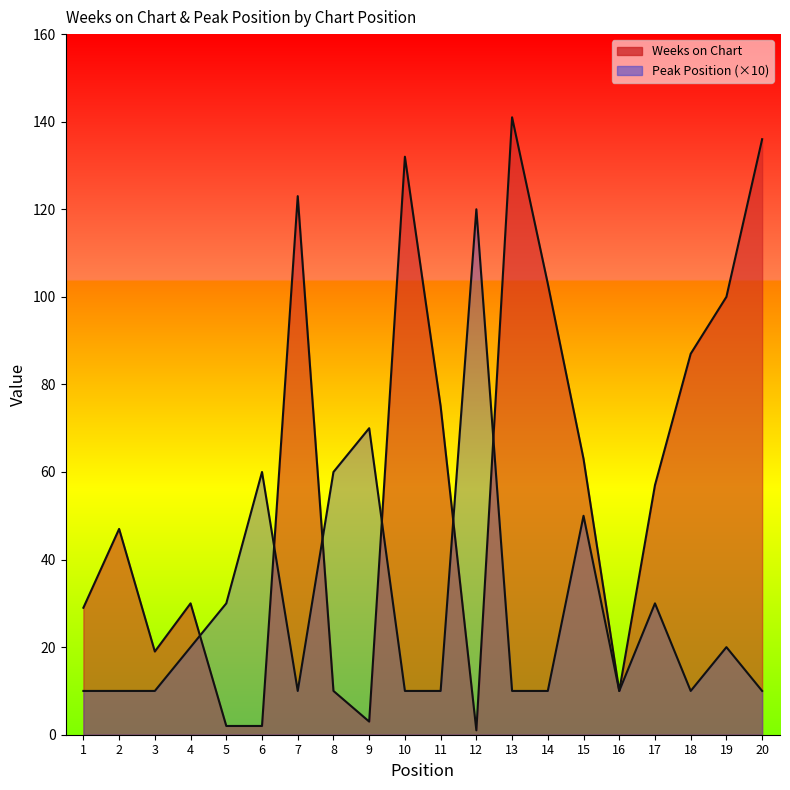

What is the spread (max minus min) of values at 8?

50